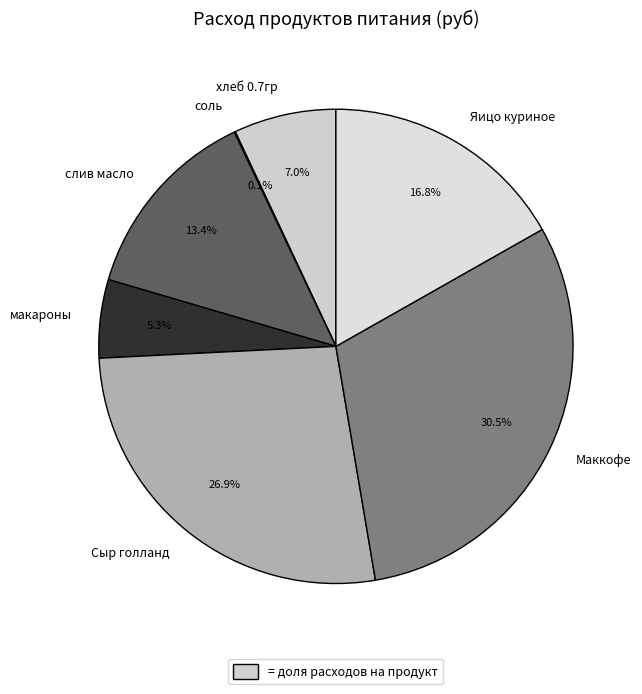

What percentage is NOT represented by Яицо куриное?

83.2%